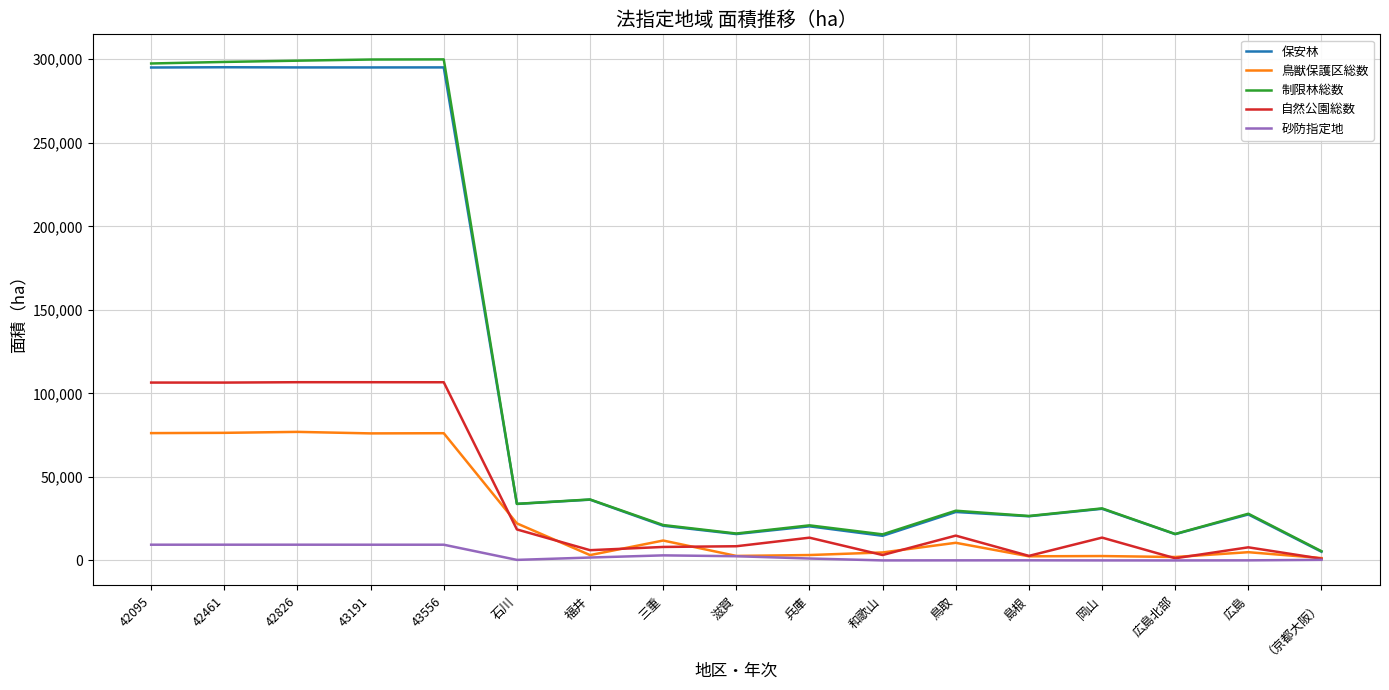

True or false: 制限林総数 and 自然公園総数 cross at least once.

False